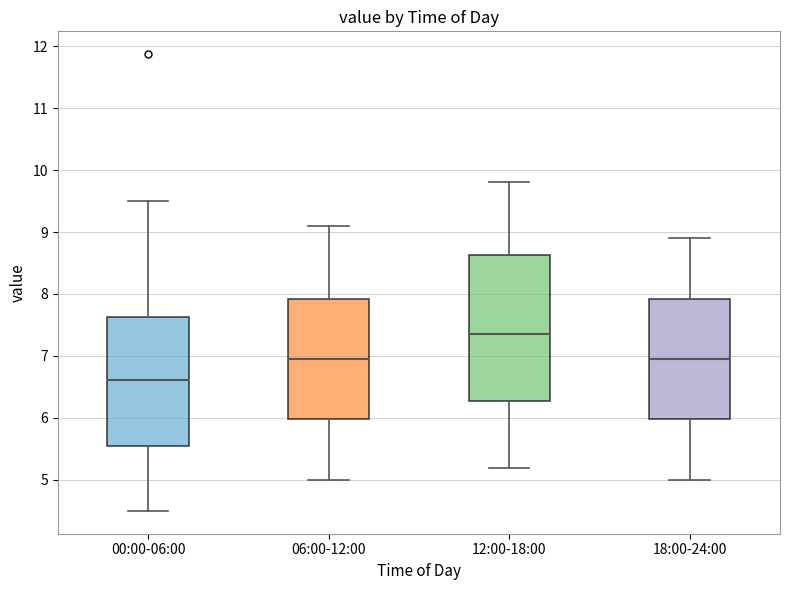

Which box is the tallest, from its lower edge to its upper edge?

12:00-18:00